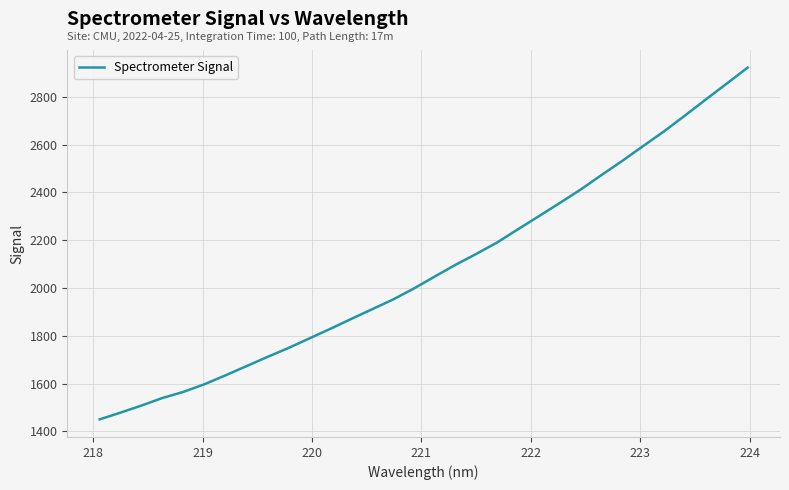

What is the minimum value shown in the chart?

1450.3